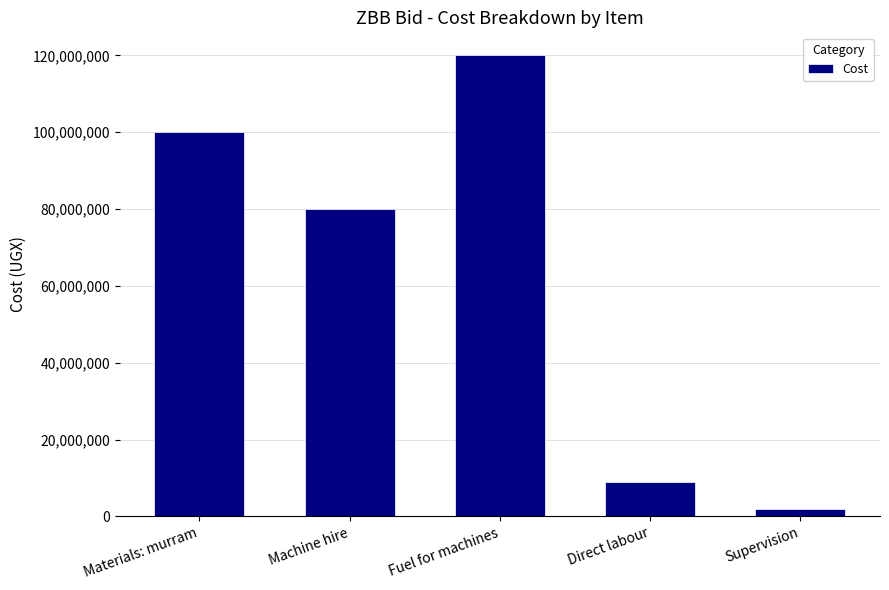

Is it true that the value at Materials: murram is 100000000?

True